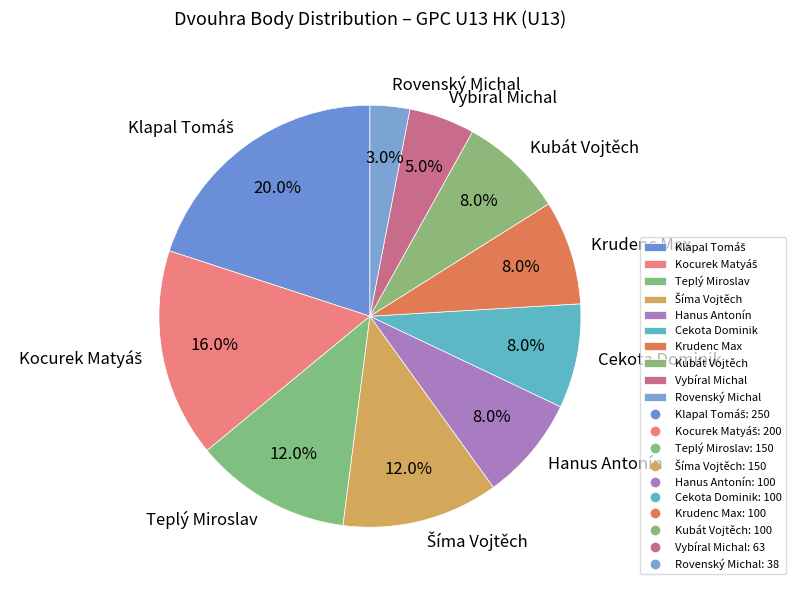

Which slice is the smallest?

Rovenský Michal